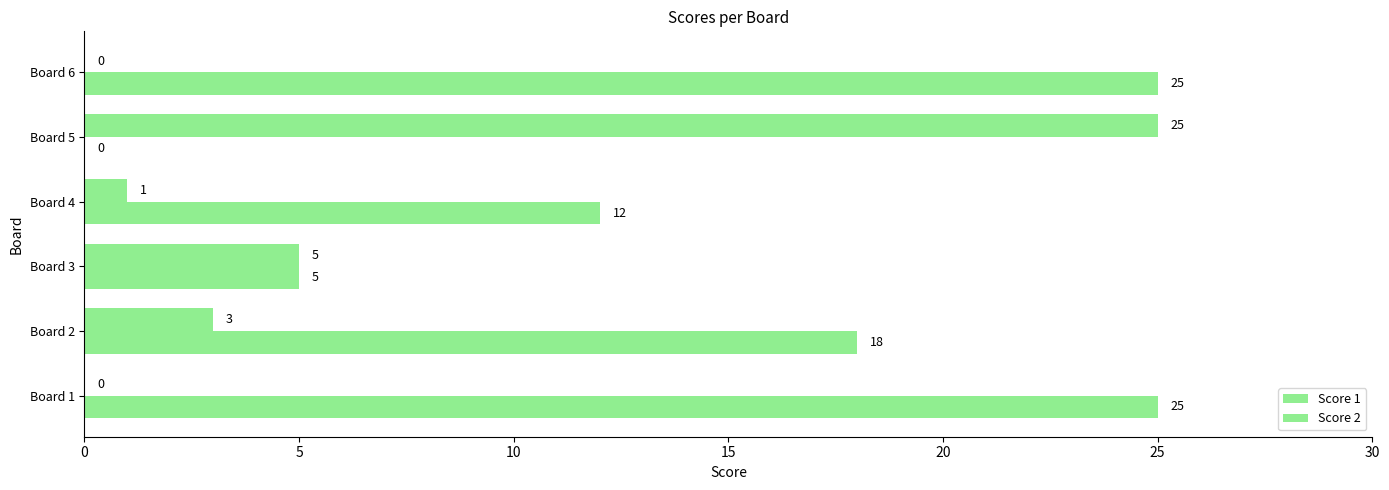

Count the number of categories in the chart.

6